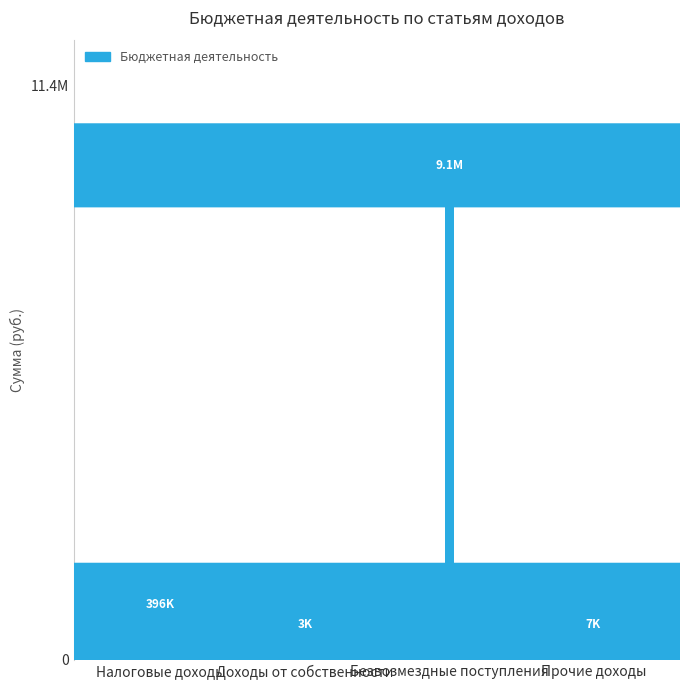

Reading left to right, transcribe all the data shown in this chart.

Налоговые доходы=396100.9	Доходы от собственности=2873.7	Безвозмездные поступления=9097983.2	Прочие доходы=7000.0